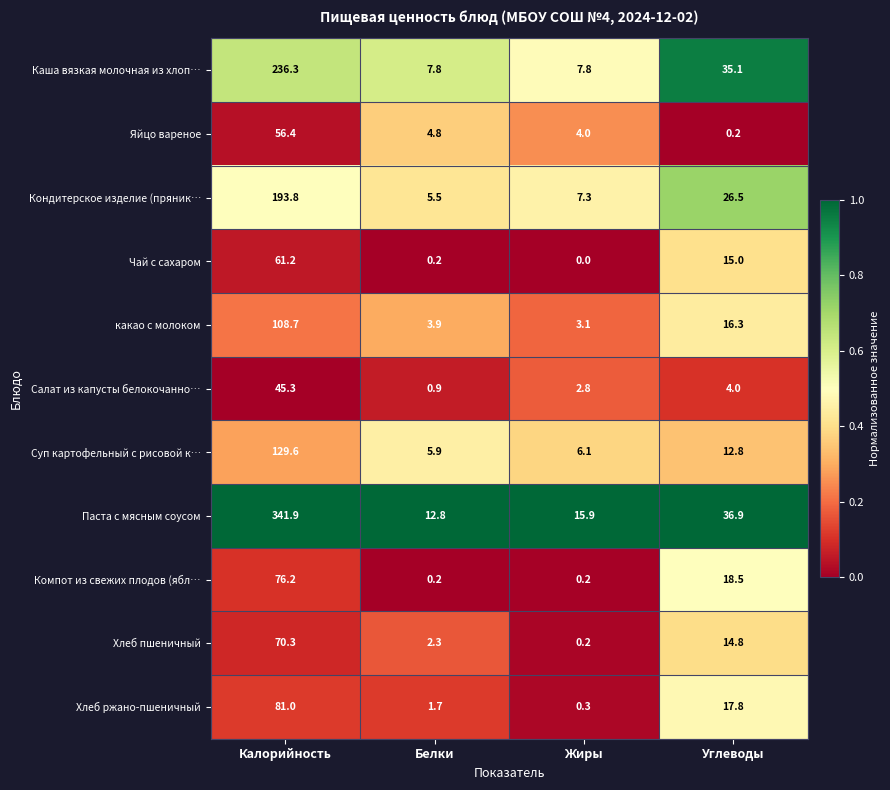

Is it true that Компот из свежих плодов (ябл… equals 76.2 at Калорийность?

True